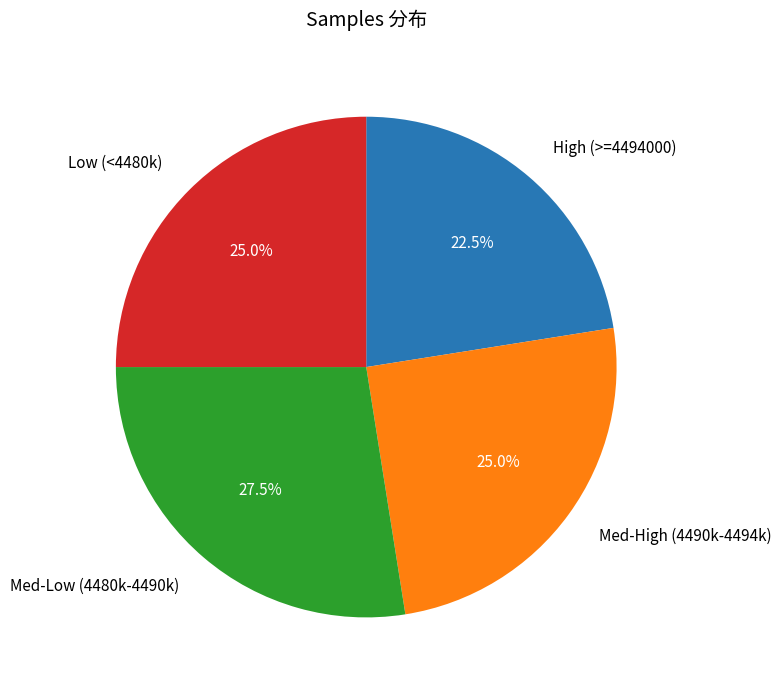

How much of the chart is everything except High (>=4494000)?

77.5%